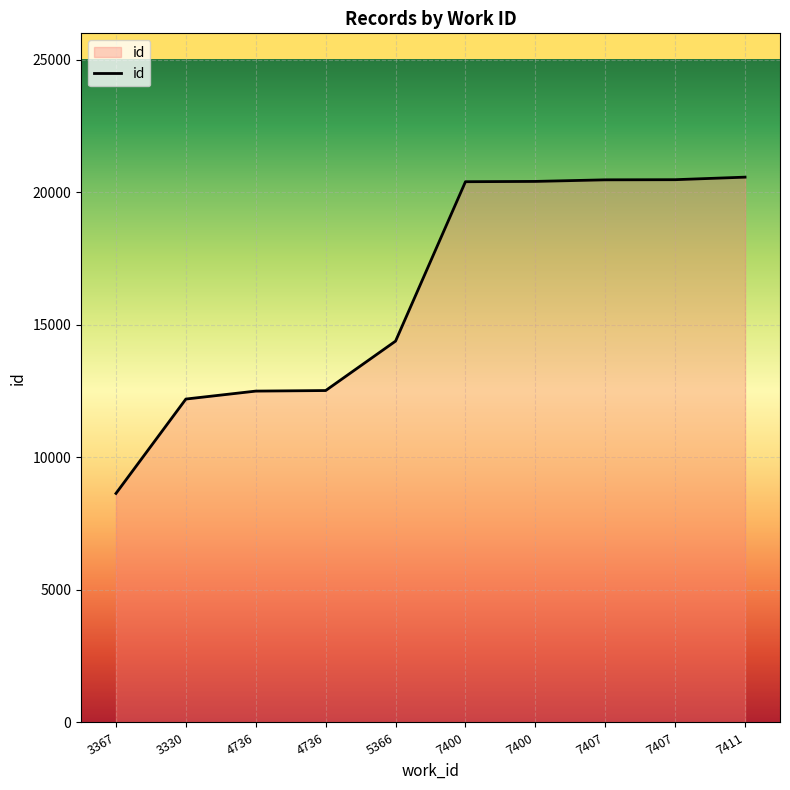

What is the difference between the second highest and second lowest values?

8276